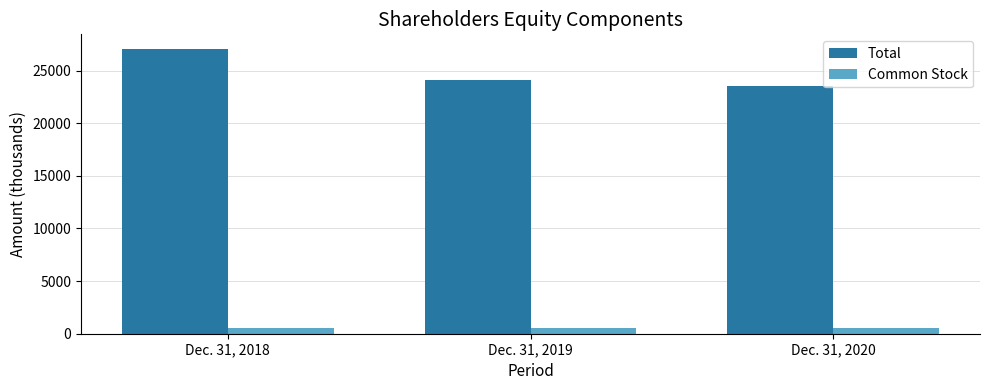

What is the difference between the Total values at Dec. 31, 2018 and Dec. 31, 2019?

2959